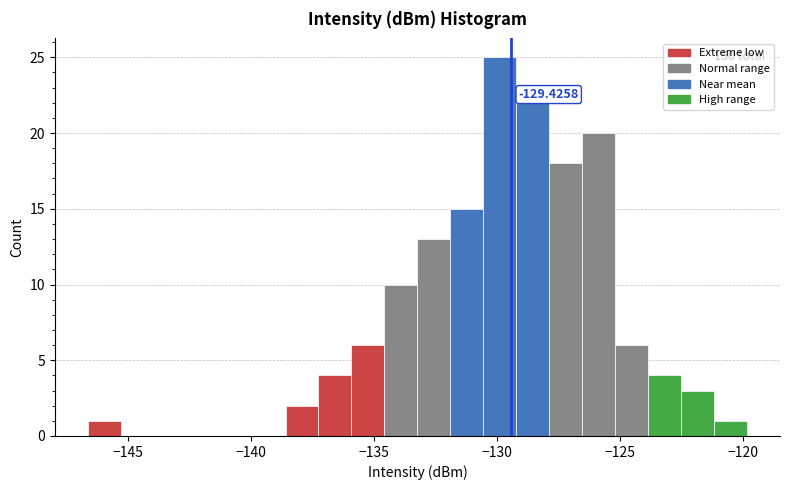

Read against the x-axis, roughly where is the centre of the tallest bar?

-130.0